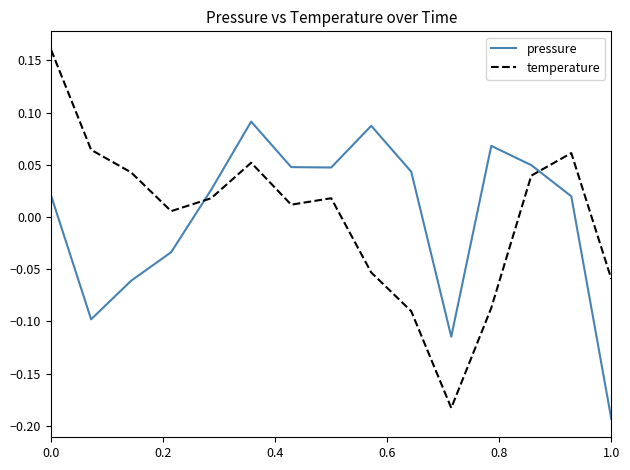

How many times do temperature and pressure cross each other?

2